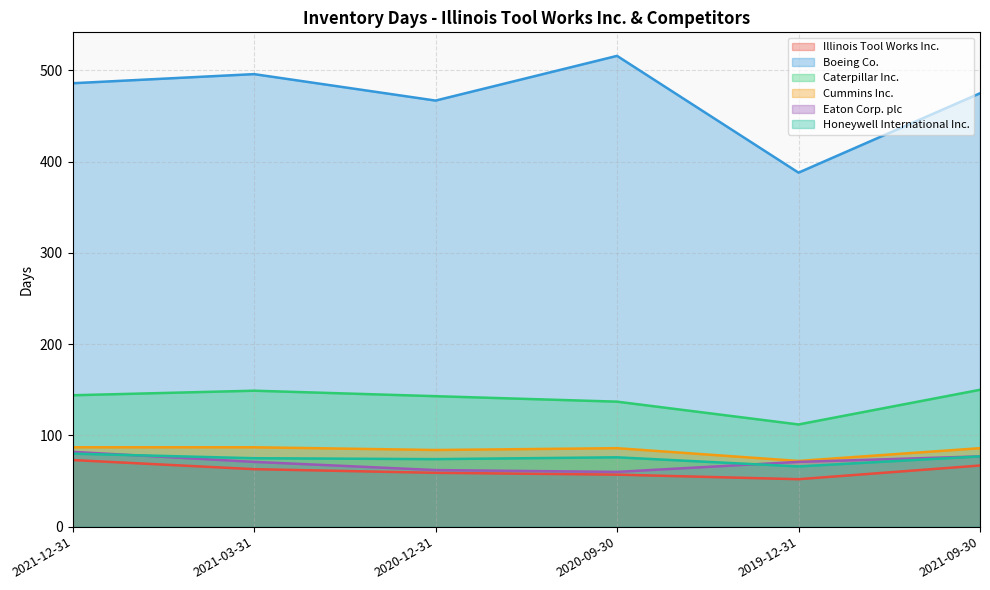

In Illinois Tool Works Inc., how many points are lower than both neighbors (excluding endpoints)?

1